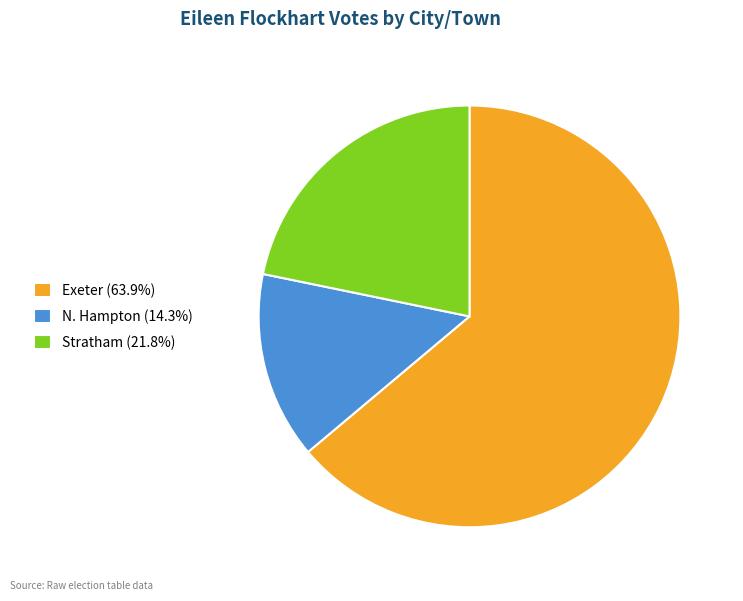

Combined, do Exeter (63.9%) and Stratham (21.8%) account for over 50%?

Yes